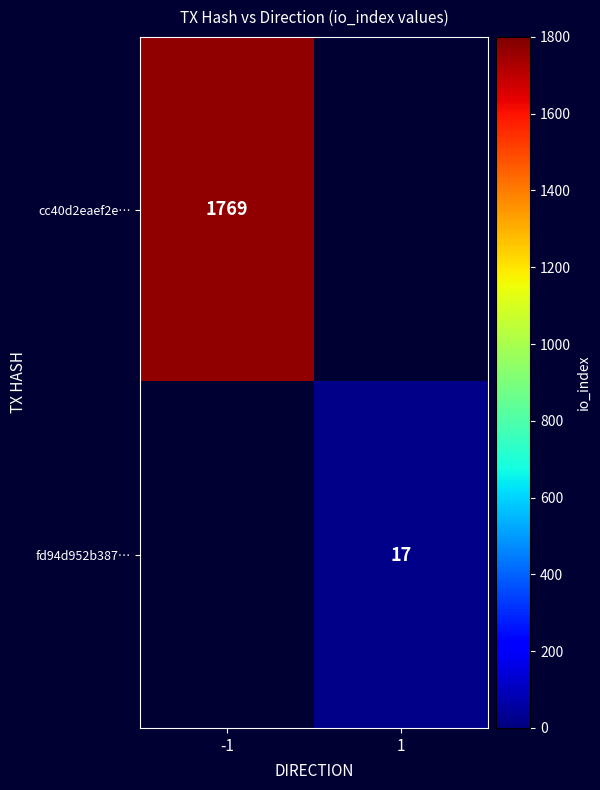

Is the value of fd94d952b387… at 1 greater than the value of cc40d2eaef2e… at -1?

No